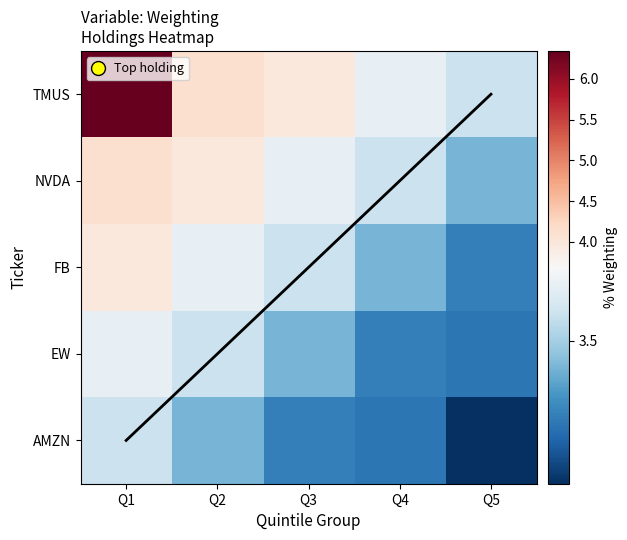

Which series has the largest total across all categories?

TMUS